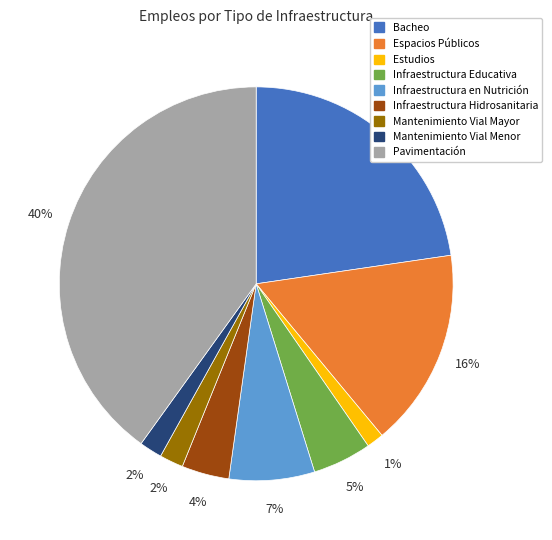

Between Estudios and Infraestructura Educativa, which is larger?

Infraestructura Educativa